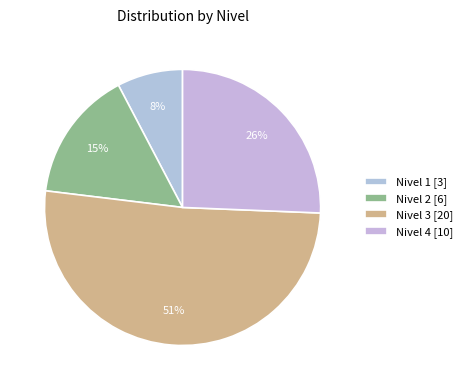

How many segments does this pie chart have?

4